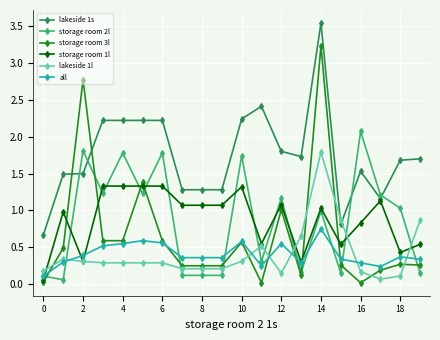

Rank the series by their maximum value, from lowest to highest.

all, storage room 1l, lakeside 1l, storage room 2l, storage room 3l, lakeside 1s